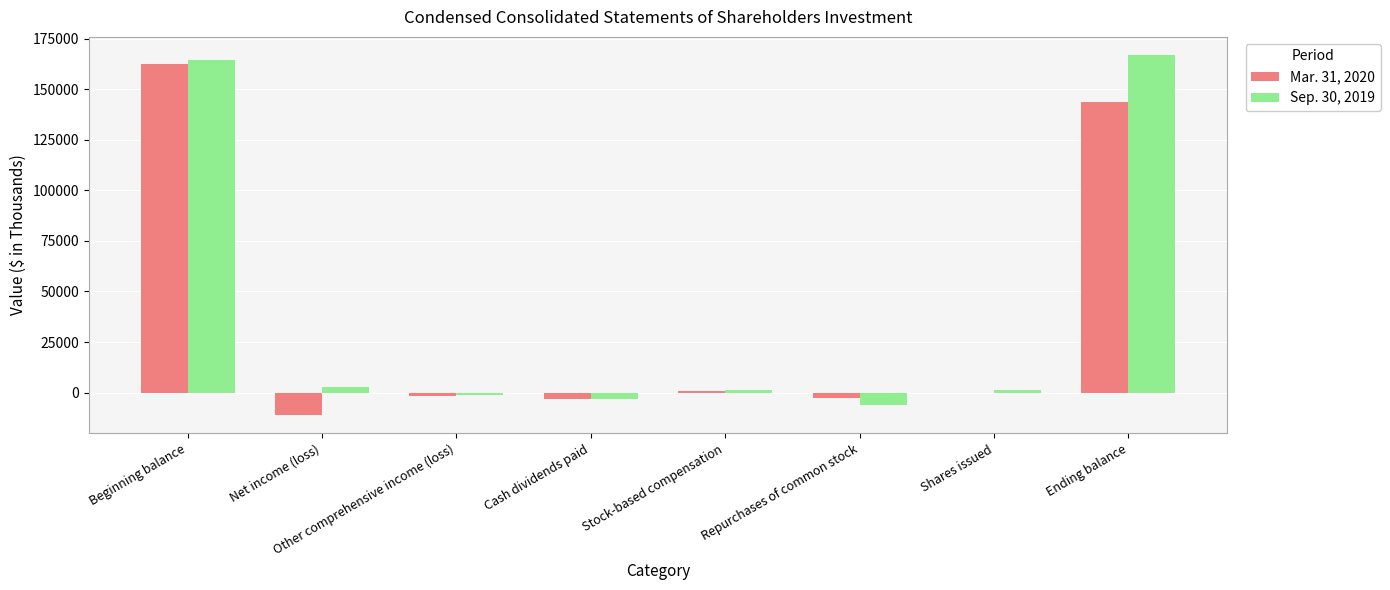

True or false: Mar. 31, 2020 has a value of 242184 at Beginning balance.

False